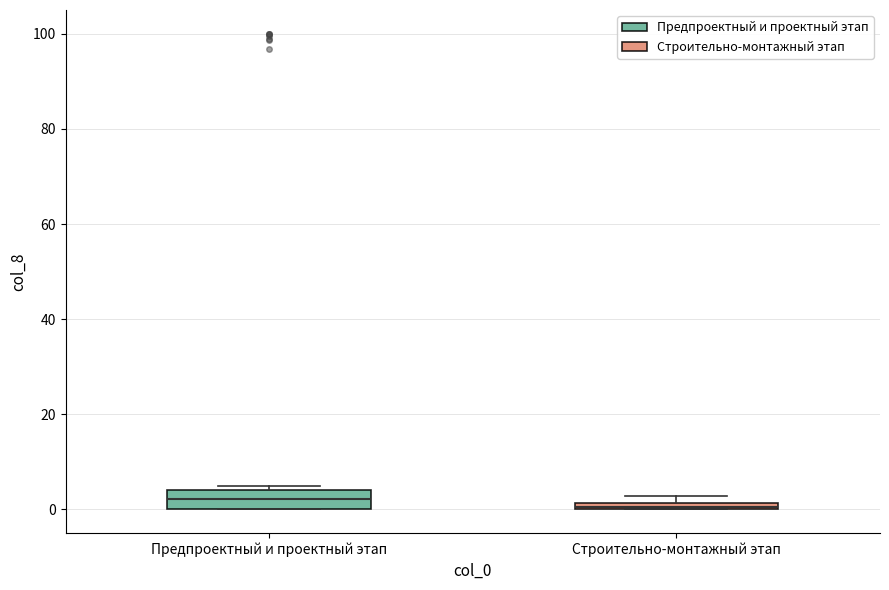

Which box is the tallest, from its lower edge to its upper edge?

Предпроектный и проектный этап